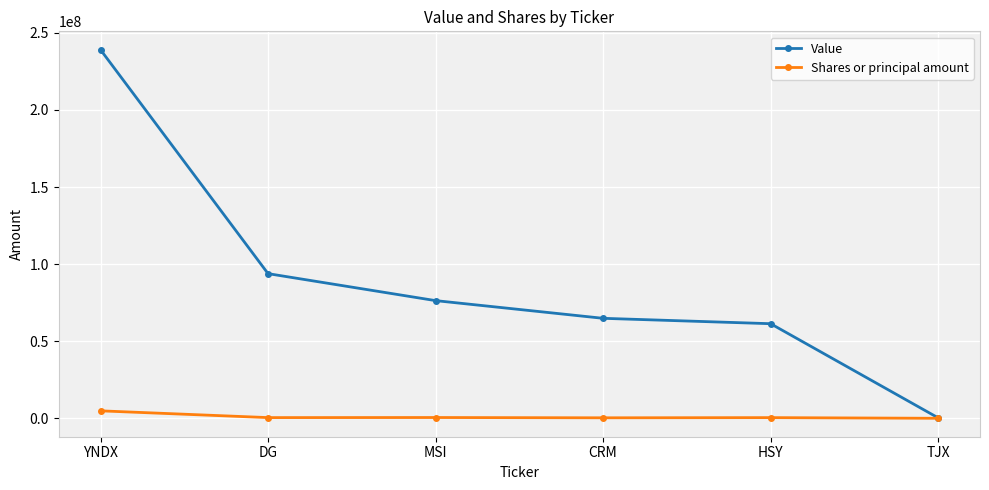

What is the label of the 1st point from the left?

YNDX